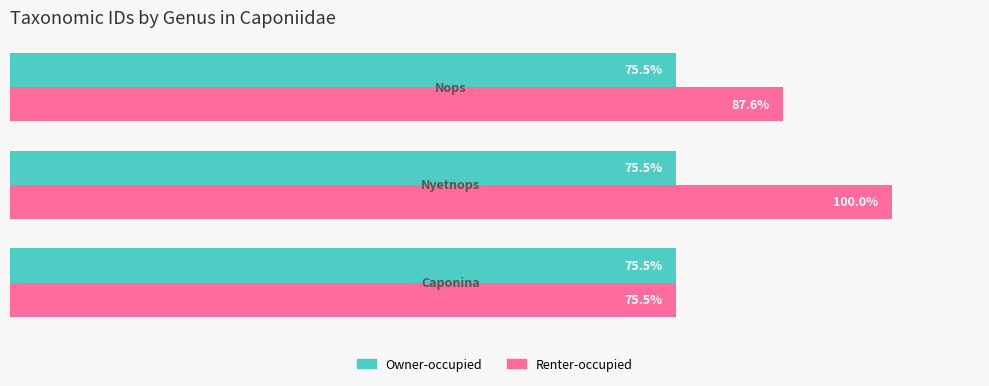

Which series has the largest total across all categories?

Renter-occupied